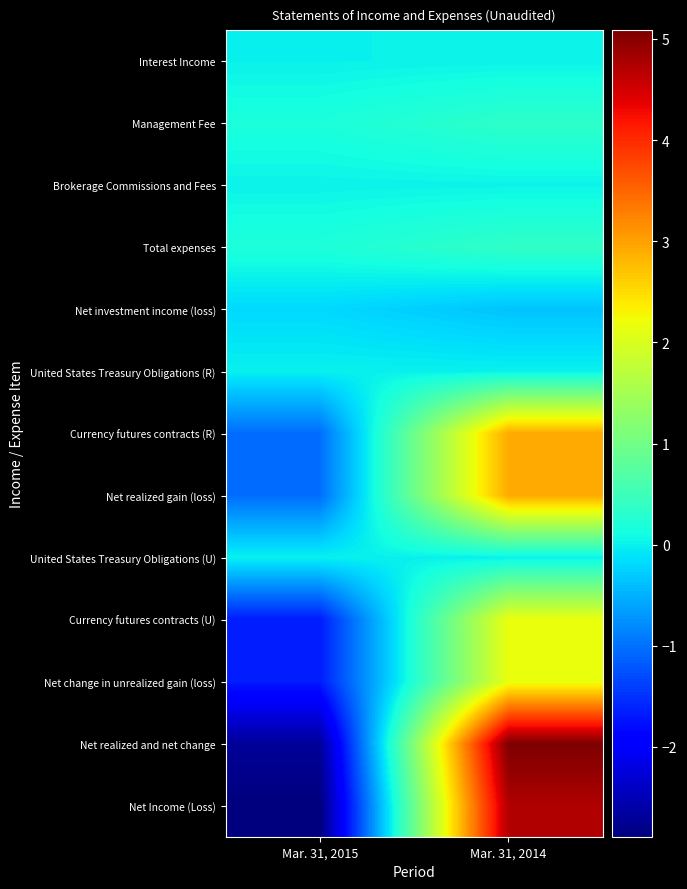

What is the difference between the highest and lowest values at Mar. 31, 2015?

3077866